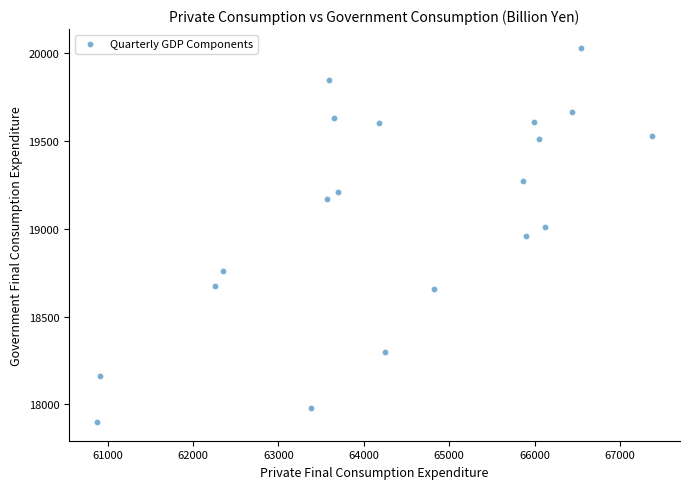

What is the range of X values (max minus min)?

6508.2